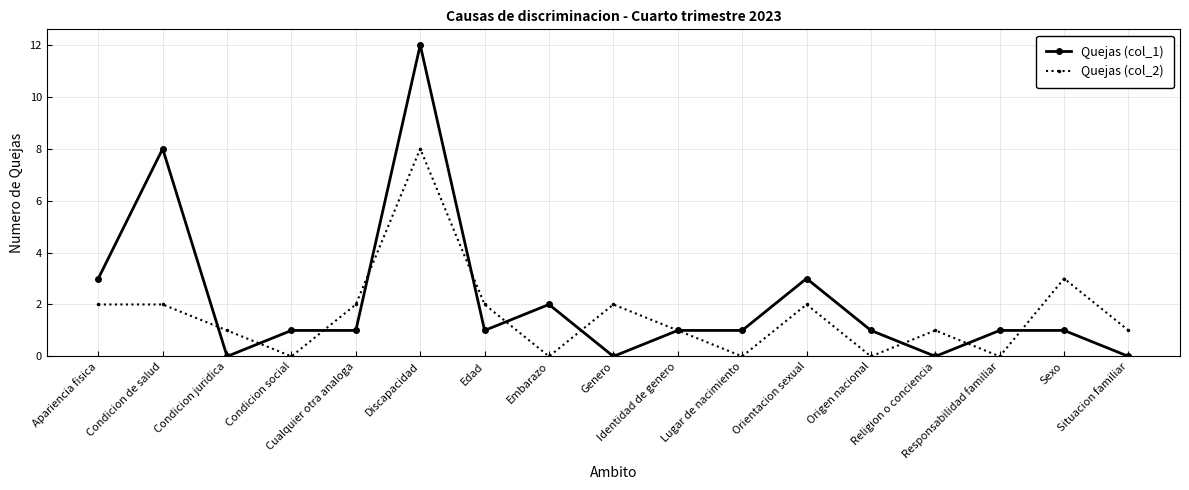

True or false: Quejas (col_2) has a value of 0 at Embarazo.

True